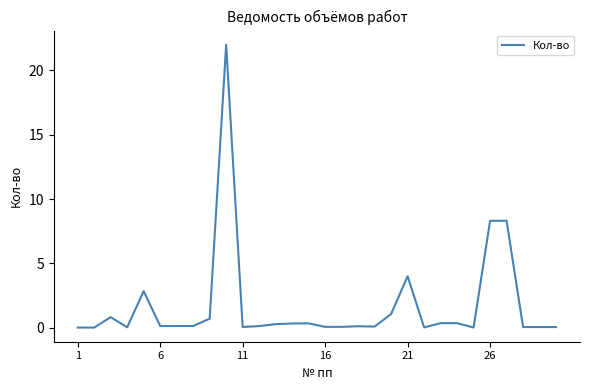

What is the difference between the maximum and minimum values?

22.0